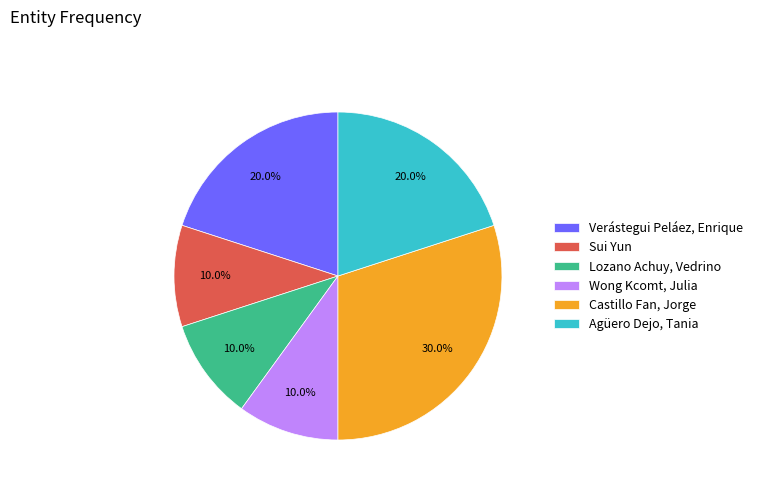

How many slices are in this pie chart?

6